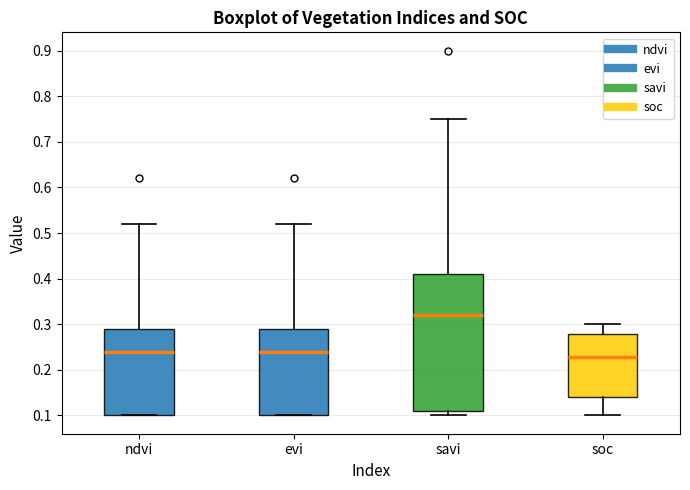

Where is the lower edge of the box for ndvi on the y-axis? The values are not printed on the chart, so give them approximately, as read against the axis.

0.10